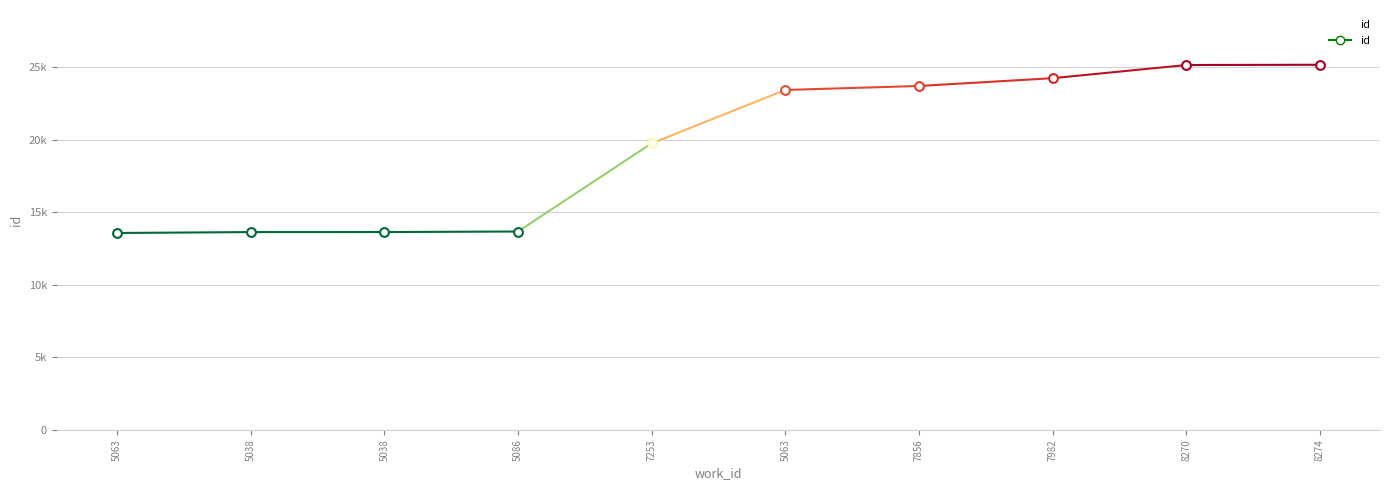

Approximately how many times larger is the value at 5063 compared to 7982?

1.0